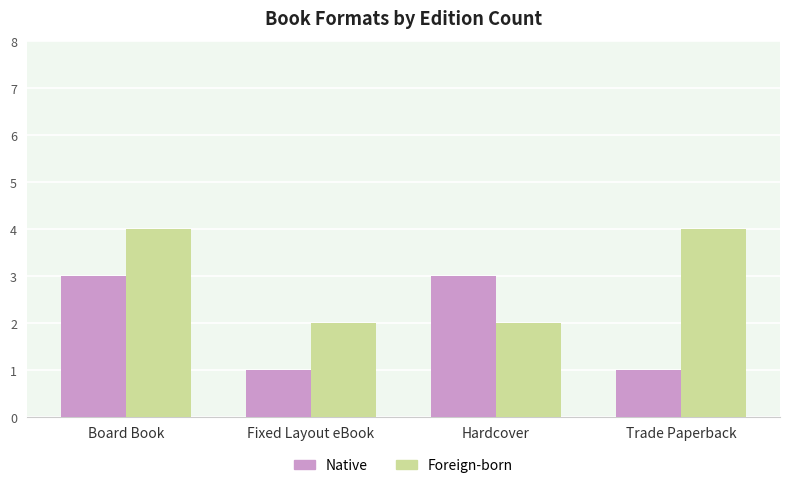

At how many categories does at least one series exceed 1?

4